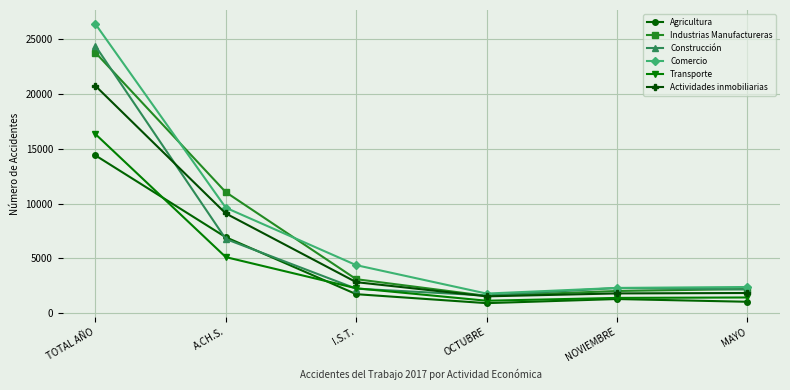

What is the maximum value for Actividades inmobiliarias?

20747